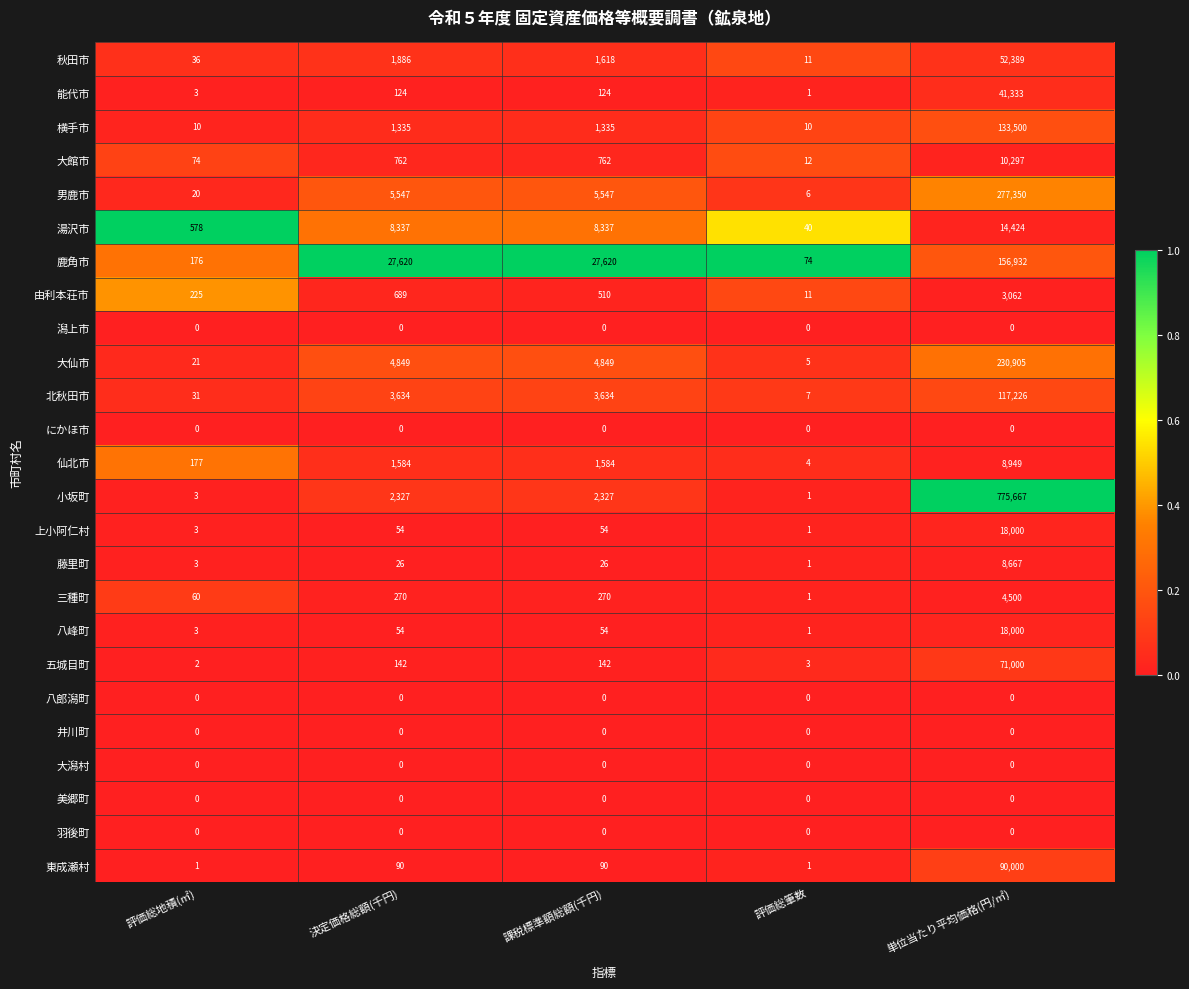

How many categories are shown in the chart?

5